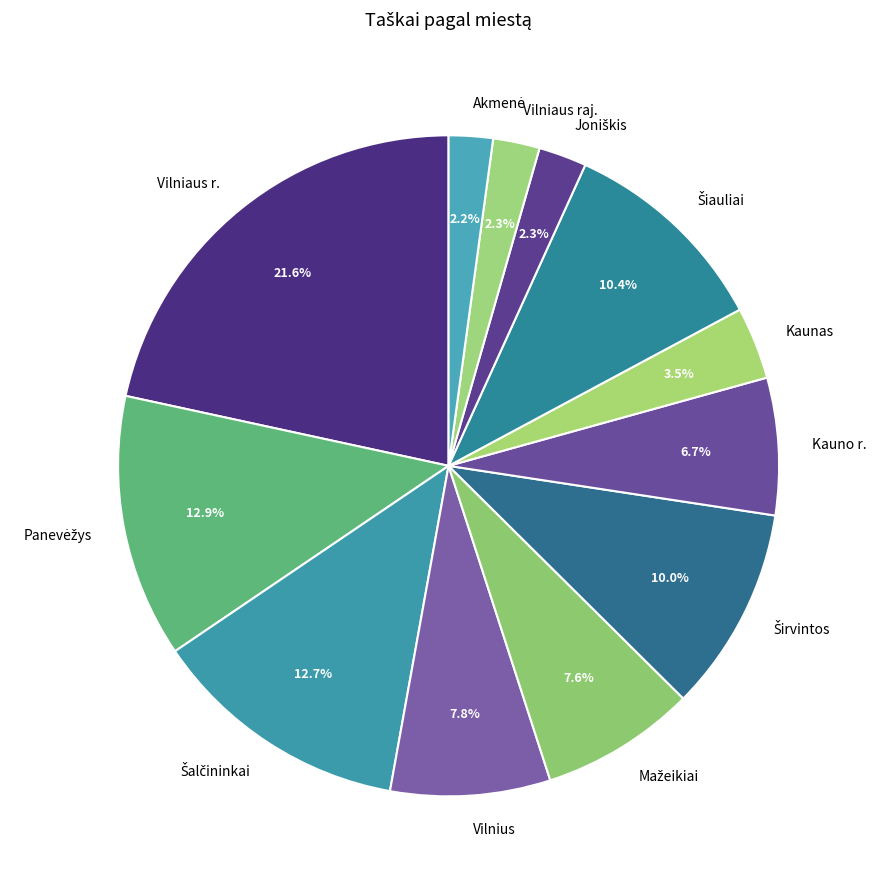

To the nearest percent, what is the difference between the largest and smallest slice percentages?

19%